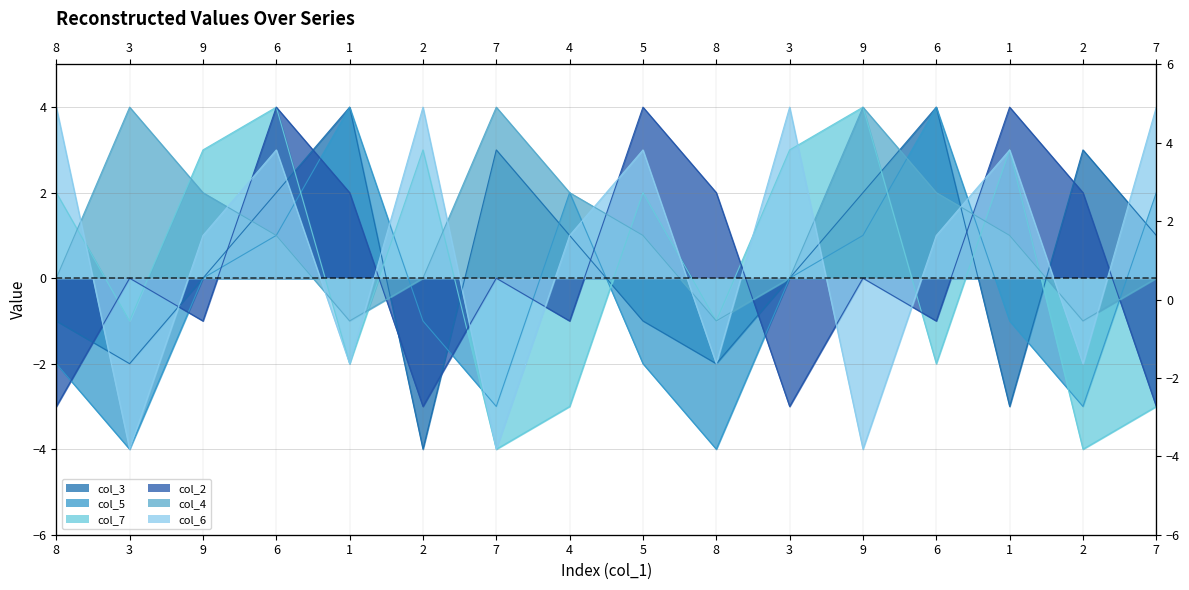

How many lines are shown in the chart?

6